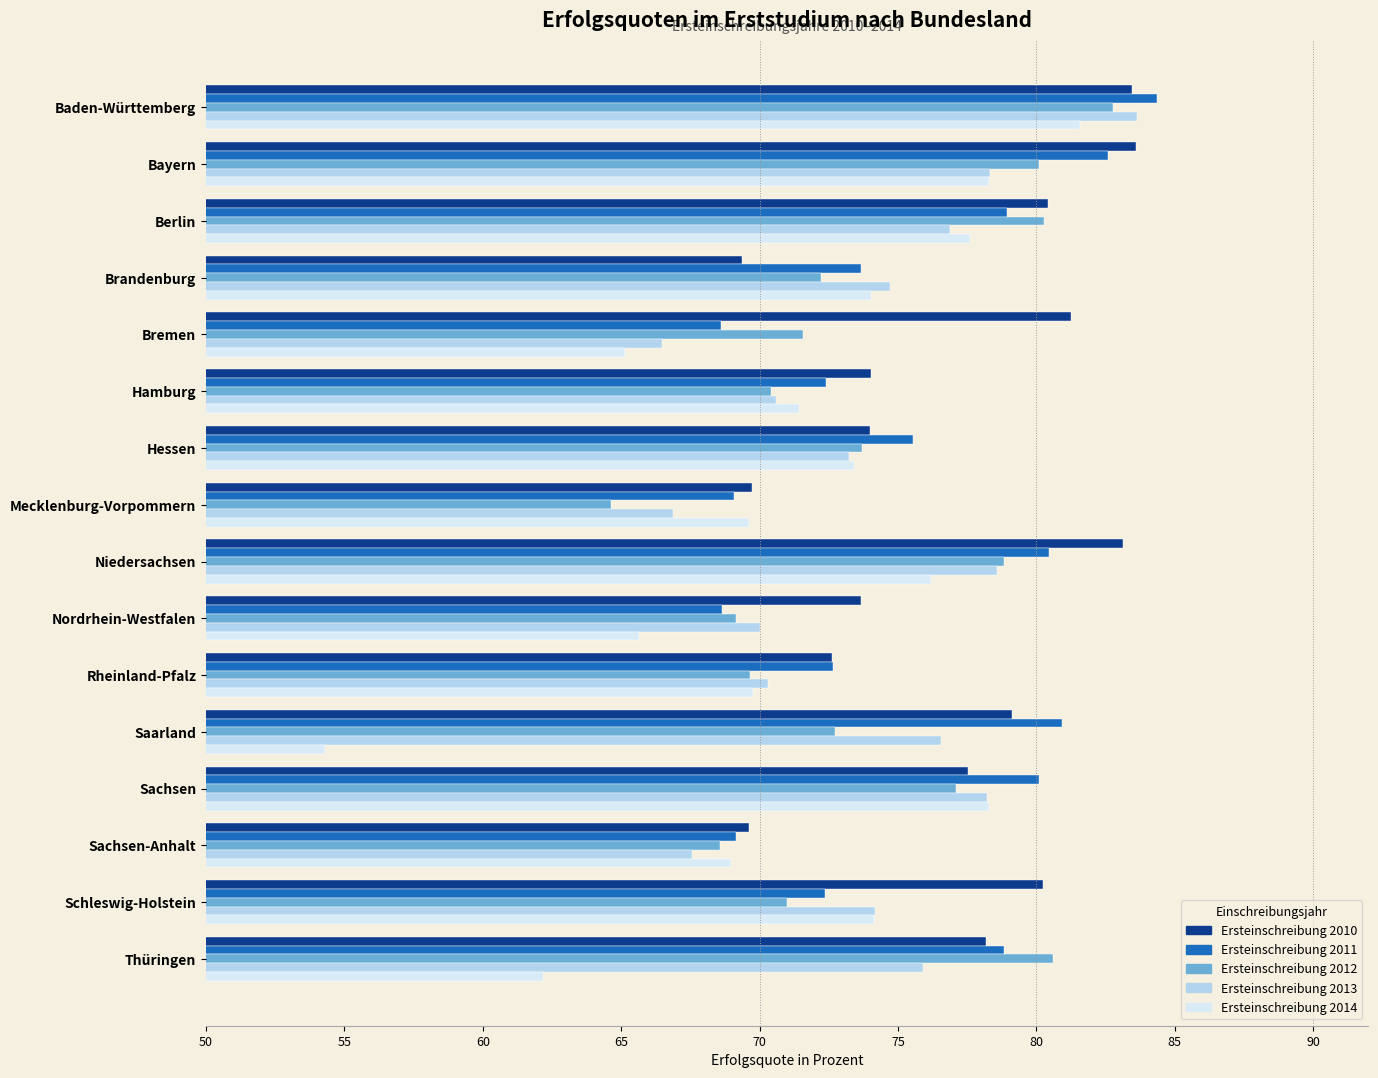

What is the difference between the highest and lowest values at Rheinland-Pfalz?

3.0